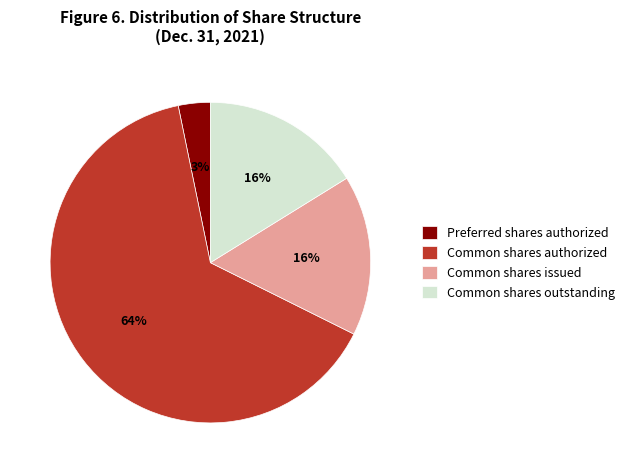

Between Common shares outstanding and Preferred shares authorized, which is larger?

Common shares outstanding